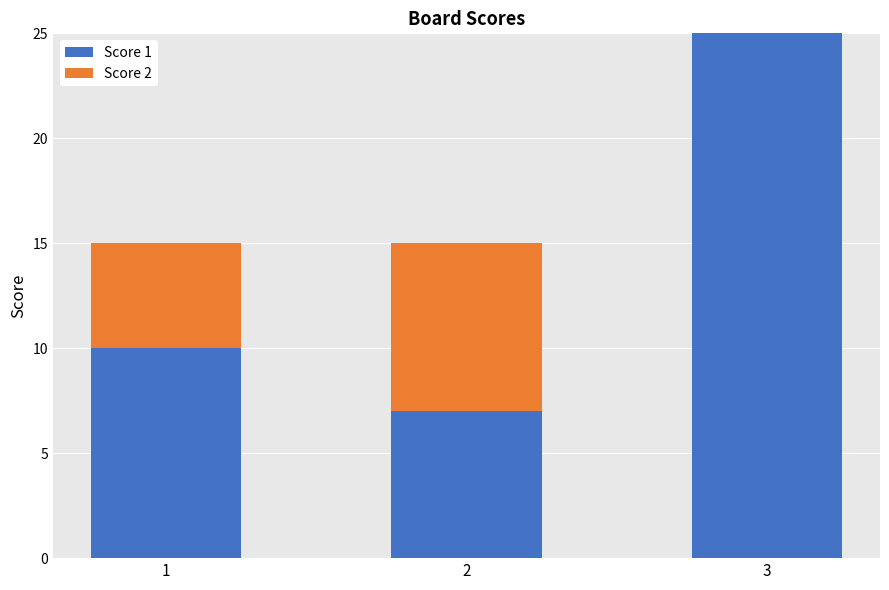

What is the highest value of the Score 1 series?

25